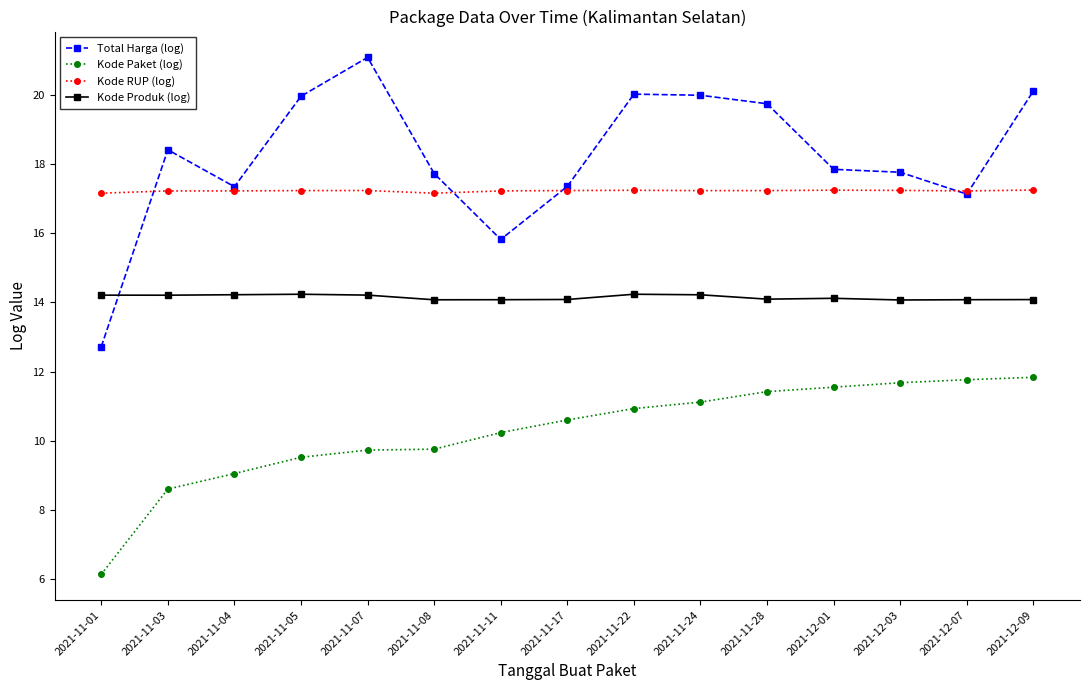

What is the minimum value shown in the chart?

6.1